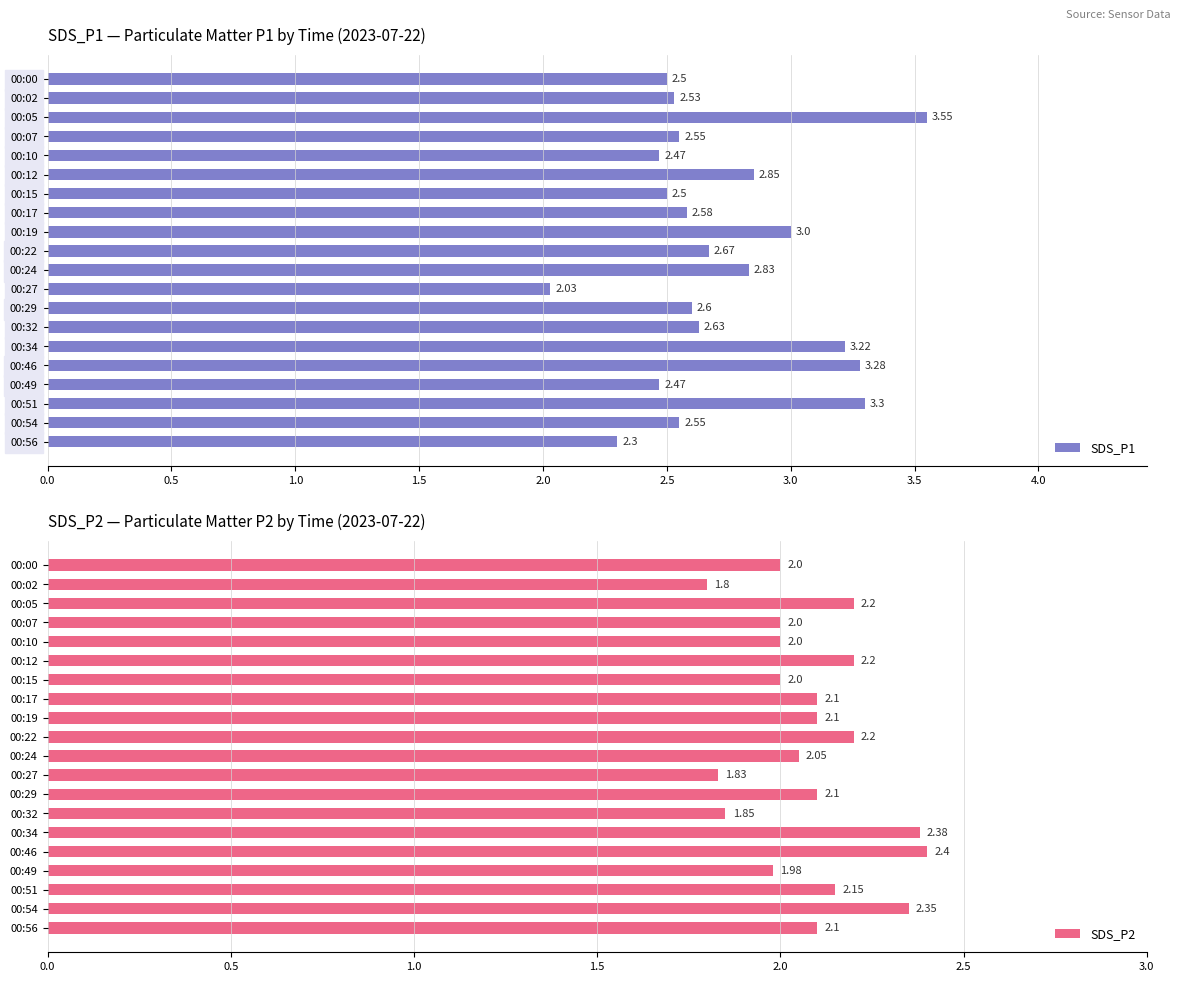

What is the sum of all SDS_P1 values?

54.4